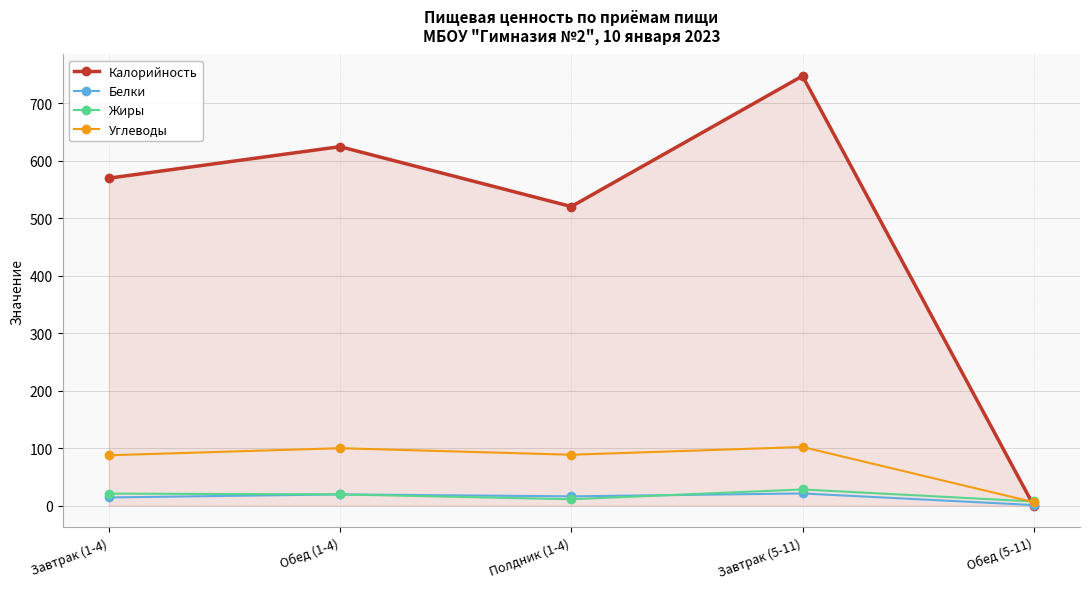

Between Завтрак (1-4) and Завтрак (5-11), which series saw the biggest shift?

Калорийность